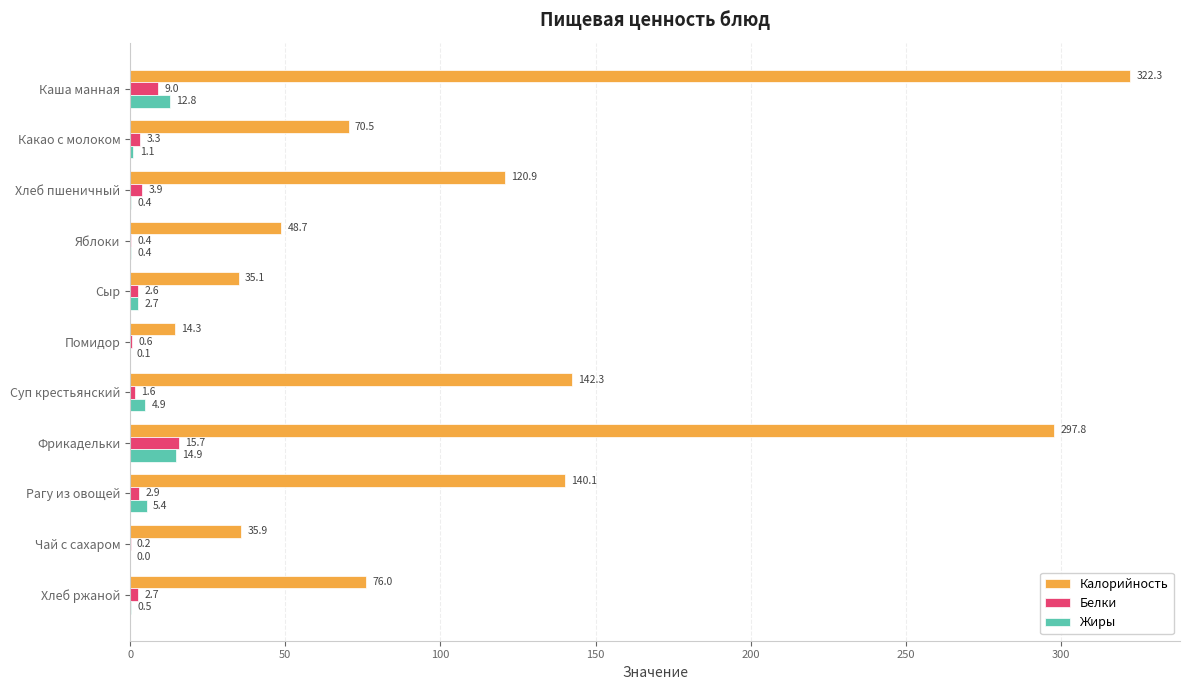

Which series has the largest range (max minus min)?

Калорийность